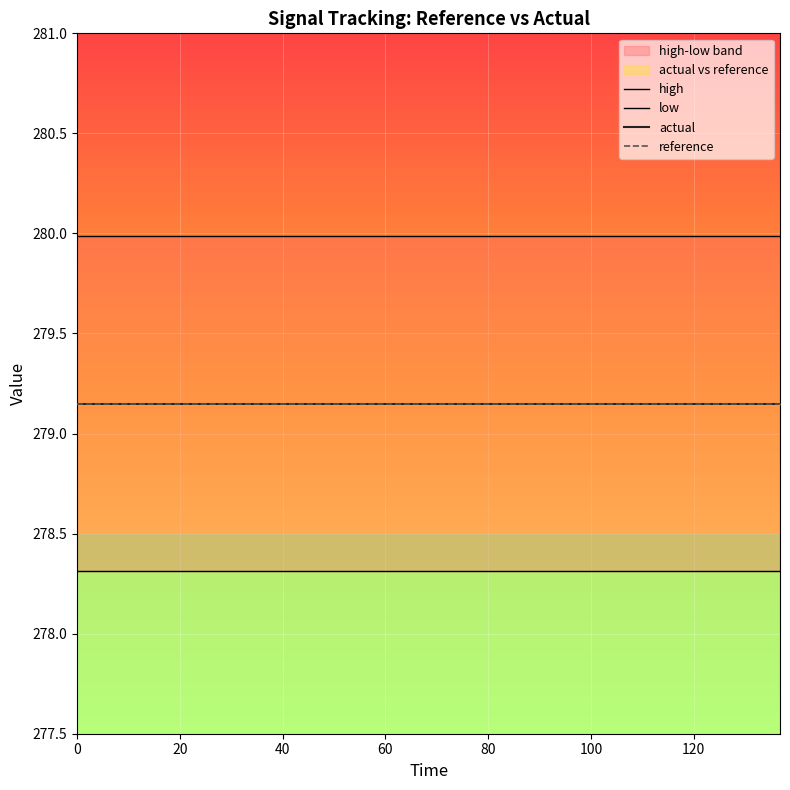

Reading left to right, transcribe all the data shown in this chart.

high: 280.0	280.0	280.0	280.0	280.0	280.0	280.0	280.0	280.0	280.0	280.0	280.0	280.0	280.0	280.0	280.0	280.0	280.0	280.0	280.0
low: 278.3	278.3	278.3	278.3	278.3	278.3	278.3	278.3	278.3	278.3	278.3	278.3	278.3	278.3	278.3	278.3	278.3	278.3	278.3	278.3
actual: 279.1	279.1	279.1	279.1	279.1	279.1	279.1	279.1	279.1	279.1	279.1	279.1	279.1	279.1	279.1	279.1	279.1	279.1	279.1	279.1
reference: 279.1	279.1	279.1	279.1	279.1	279.1	279.1	279.1	279.1	279.1	279.1	279.1	279.1	279.1	279.1	279.1	279.1	279.1	279.1	279.1